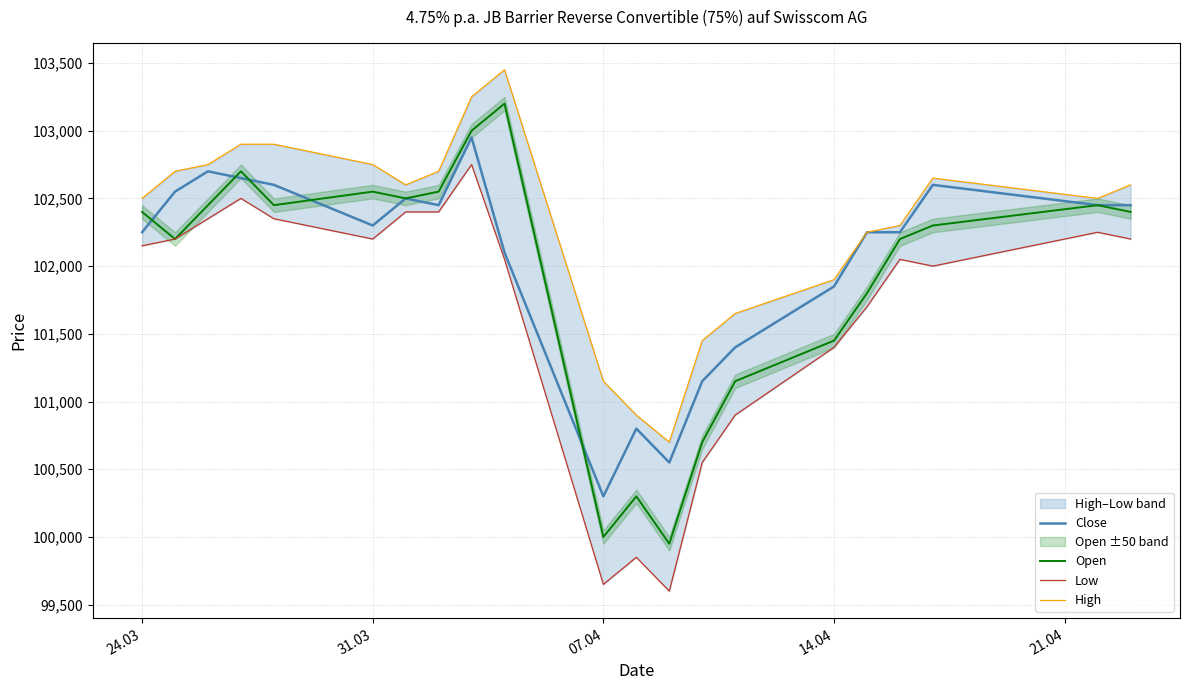

How many data points in Low are above 102150?

10